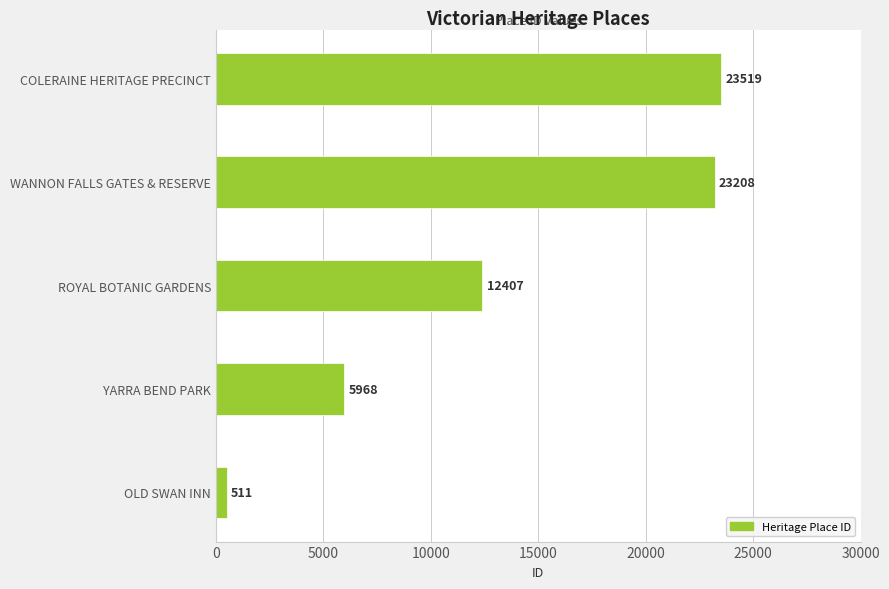

What is the maximum value shown in the chart?

23519